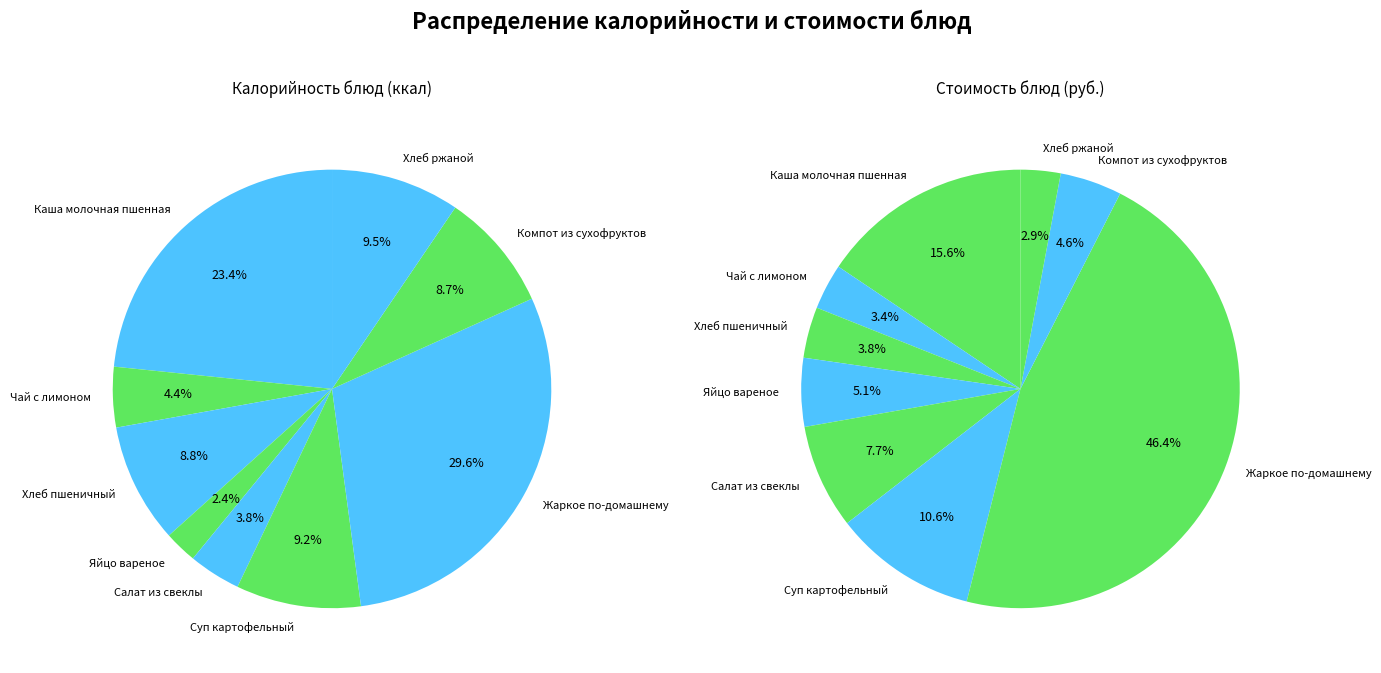

Rank the series by their maximum value, from highest to lowest.

Калорийность, Цена